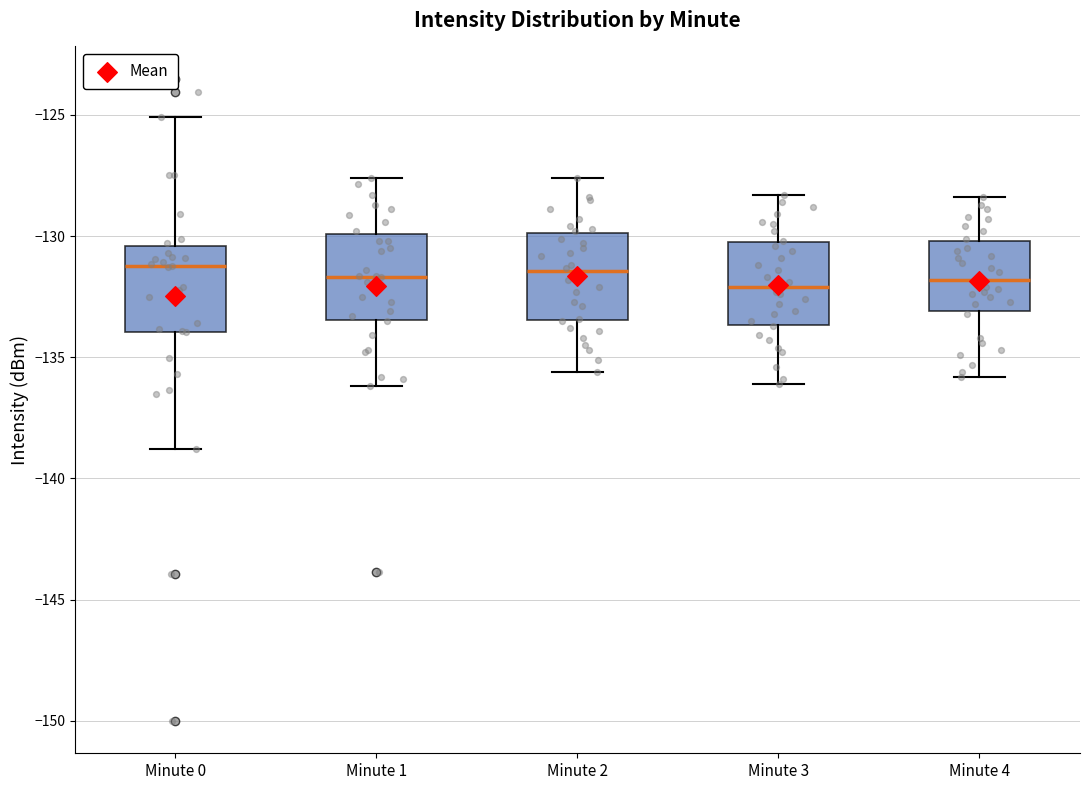

Reading left to right, read every box against the y-axis: the position of its median line, the range the box covers, and the ends of its whiskers. The values are not printed on the chart, so give them approximately, as read against the axis.

Minute 0: median -131.5, box -134.0 to -130.5, whiskers -139.0 to -125.0
Minute 1: median -131.5, box -133.5 to -130.0, whiskers -136.0 to -127.5
Minute 2: median -131.5, box -133.5 to -130.0, whiskers -135.5 to -127.5
Minute 3: median -132.0, box -133.5 to -130.0, whiskers -136.0 to -128.5
Minute 4: median -132.0, box -133.0 to -130.0, whiskers -136.0 to -128.5